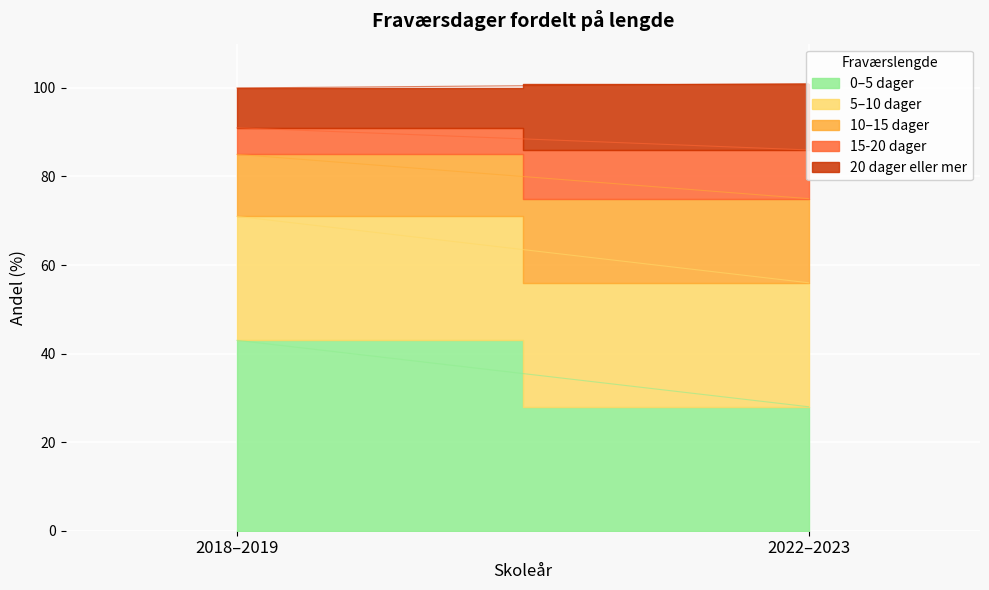

What is the average value of the 5–10 dager series?

28